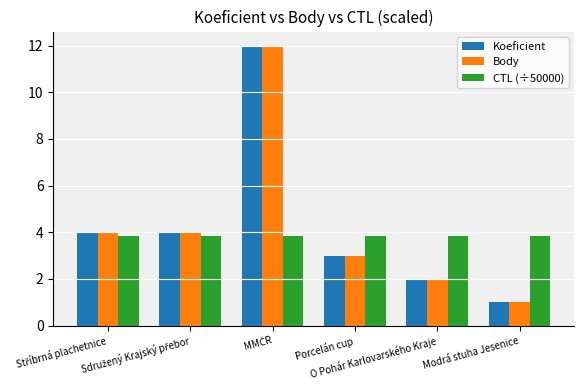

What is the lowest value of the CTL (÷50000) series?

3.8